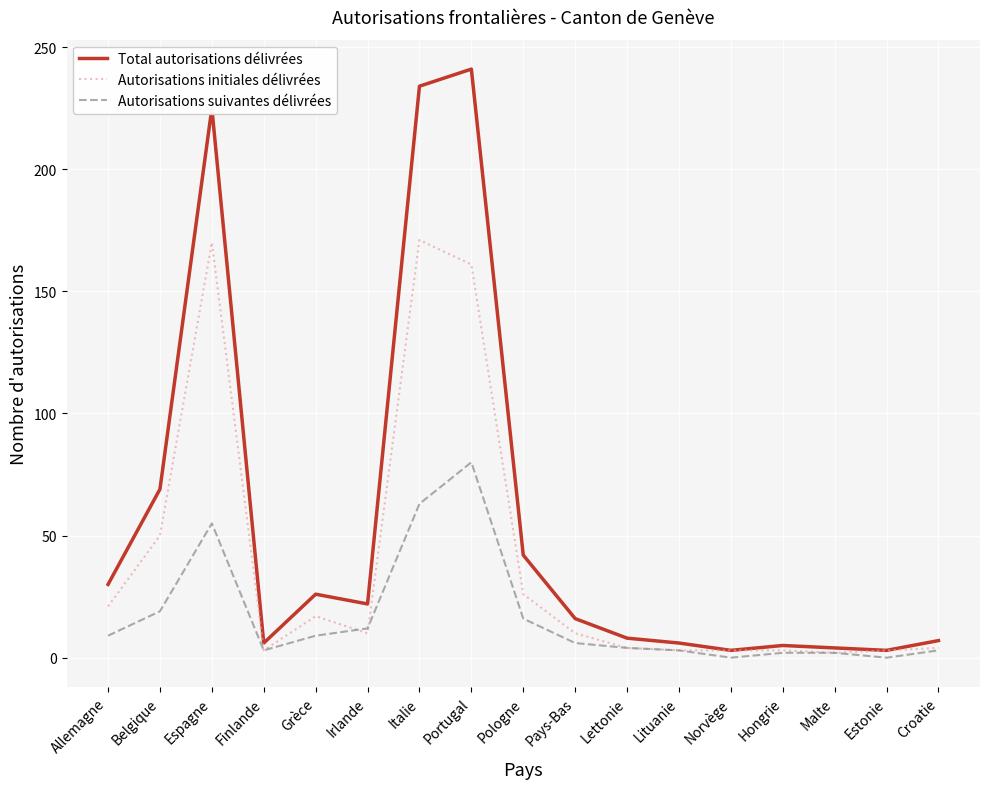

What are all the series names shown in the legend?

Total autorisations délivrées, Autorisations initiales délivrées, Autorisations suivantes délivrées